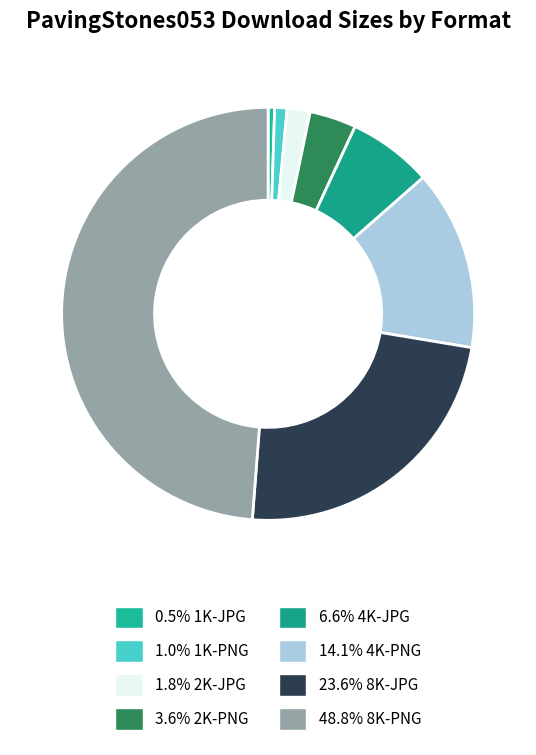

How many slices are in this pie chart?

8